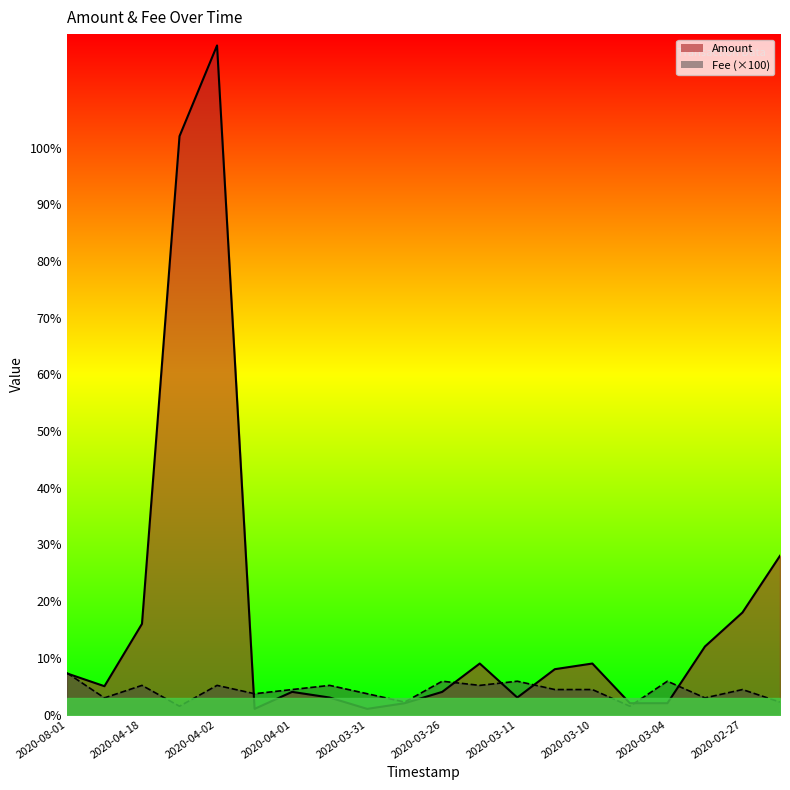

The Amount series shows 9.0 at 2020-03-10. True or false?

True